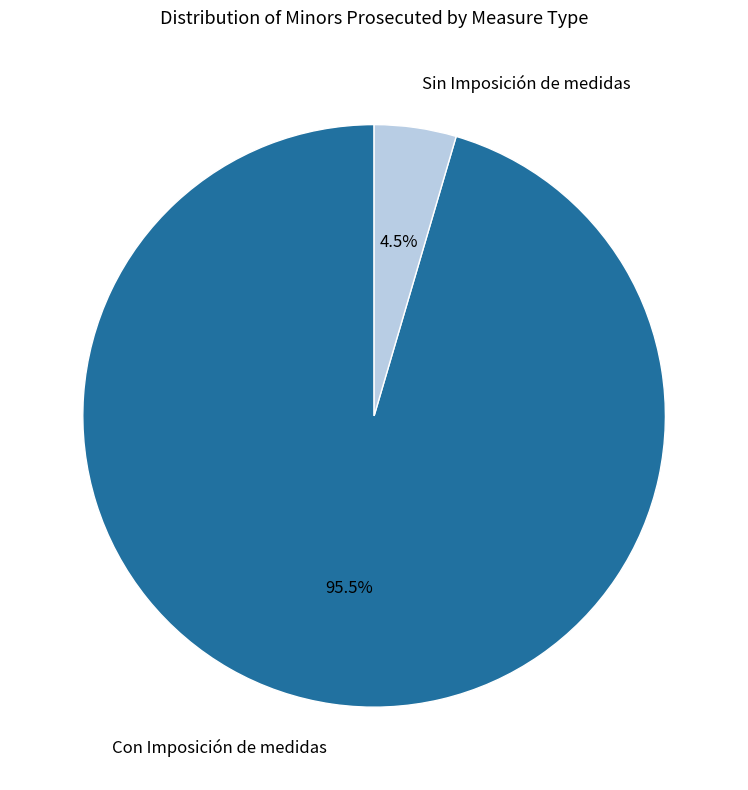

Count the number of slices in the pie.

2